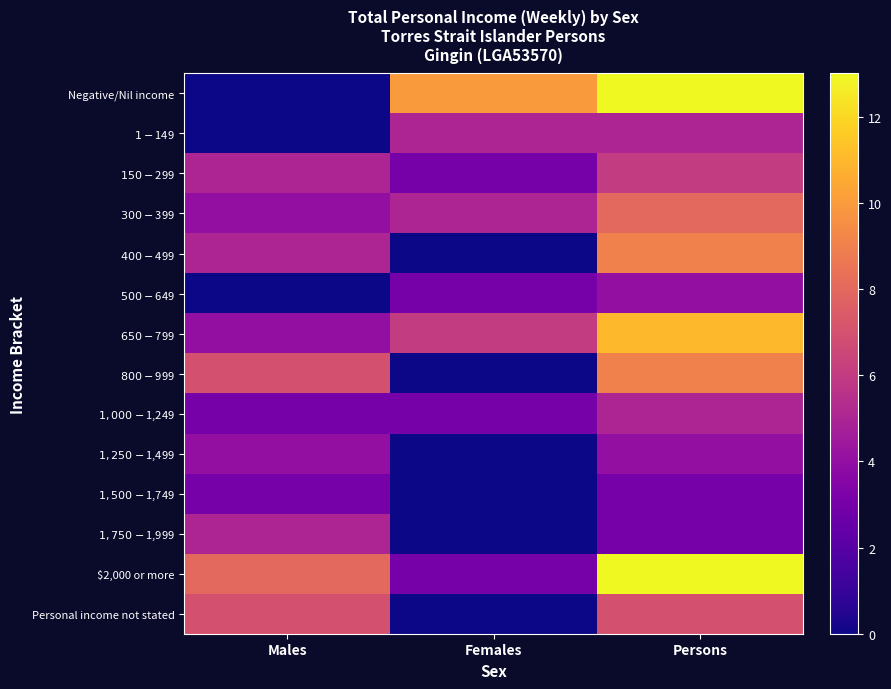

Which category has the lowest value across all series?

Males